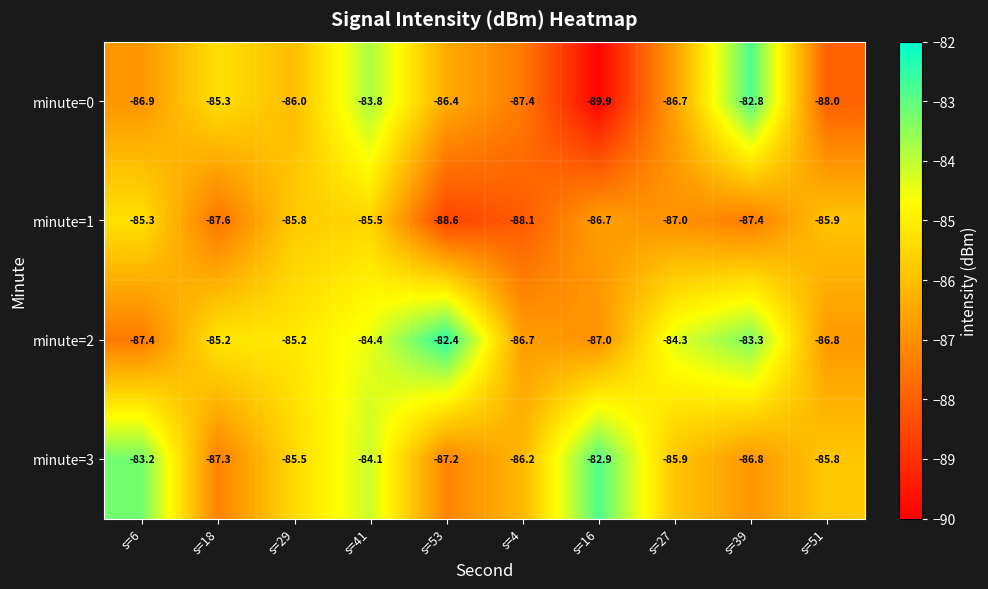

What is the approximate value of minute=3 at s=6?

-83.2